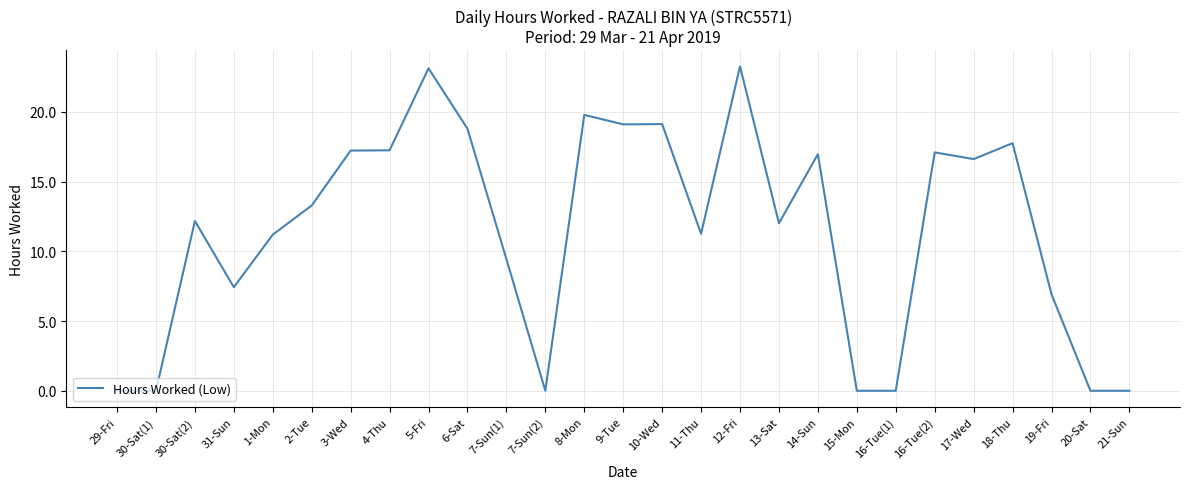

What is the difference between the values at 31-Sun and 1-Mon?

3.8